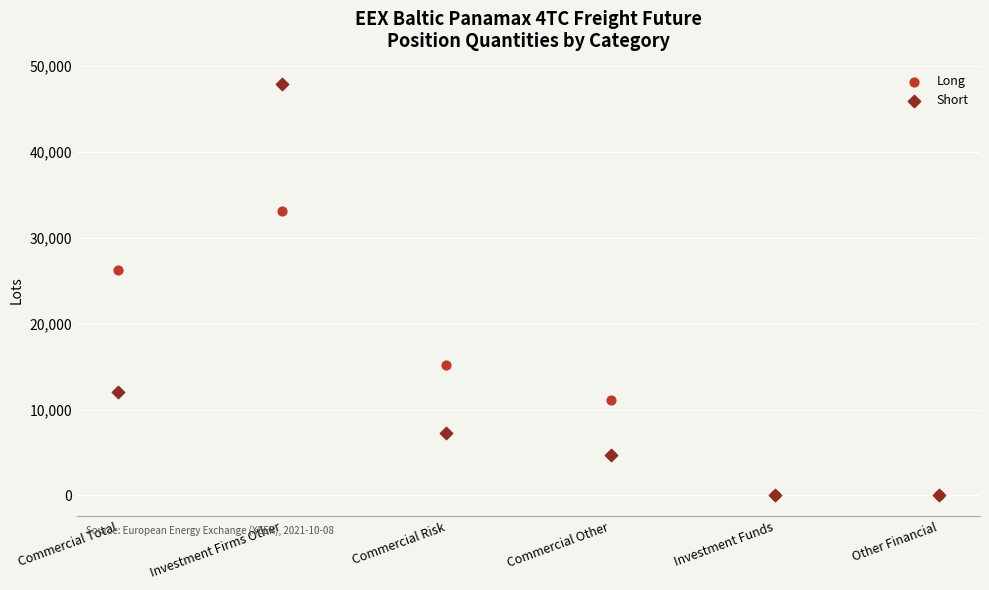

In the Short series, what Y value is closest to 23939?

12026.0